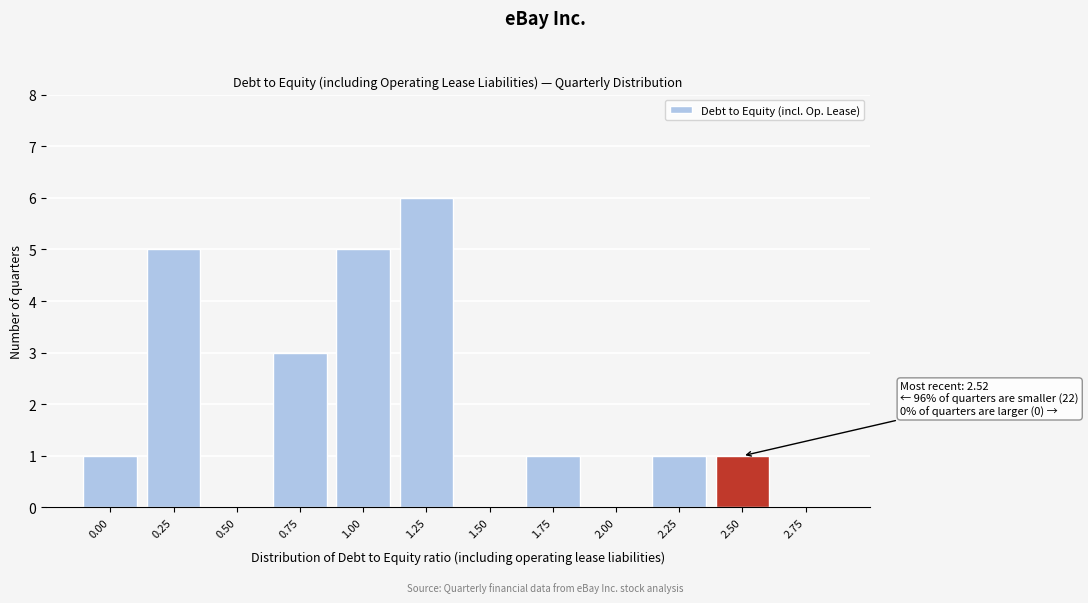

Reading left to right, list all the values displayed in this chart.

0.00=1	0.25=5	0.50=0	0.75=3	1.00=5	1.25=6	1.50=0	1.75=1	2.00=0	2.25=1	2.50=1	2.75=0